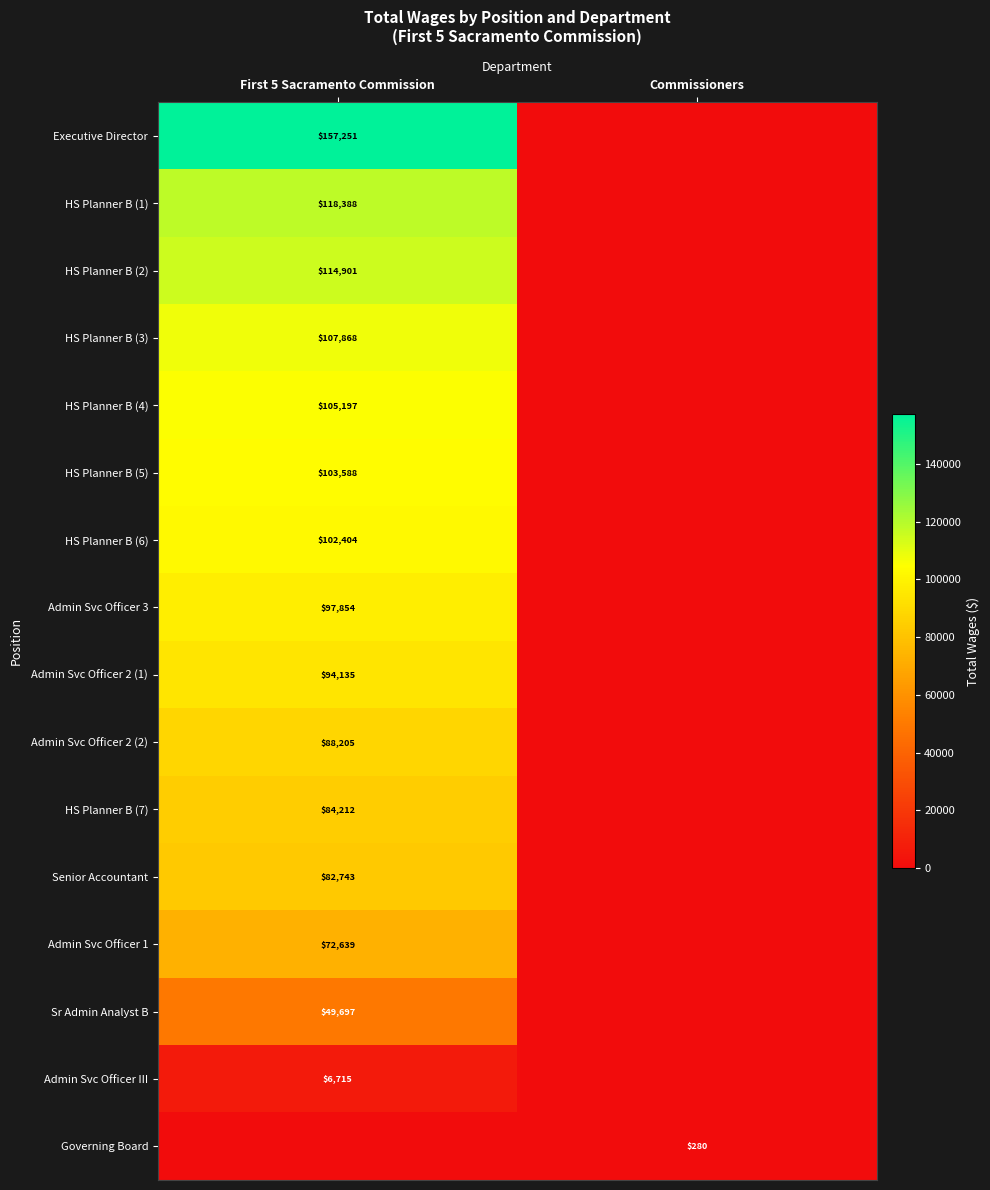

True or false: Senior Accountant has a value of 82743 at First 5 Sacramento Commission.

True